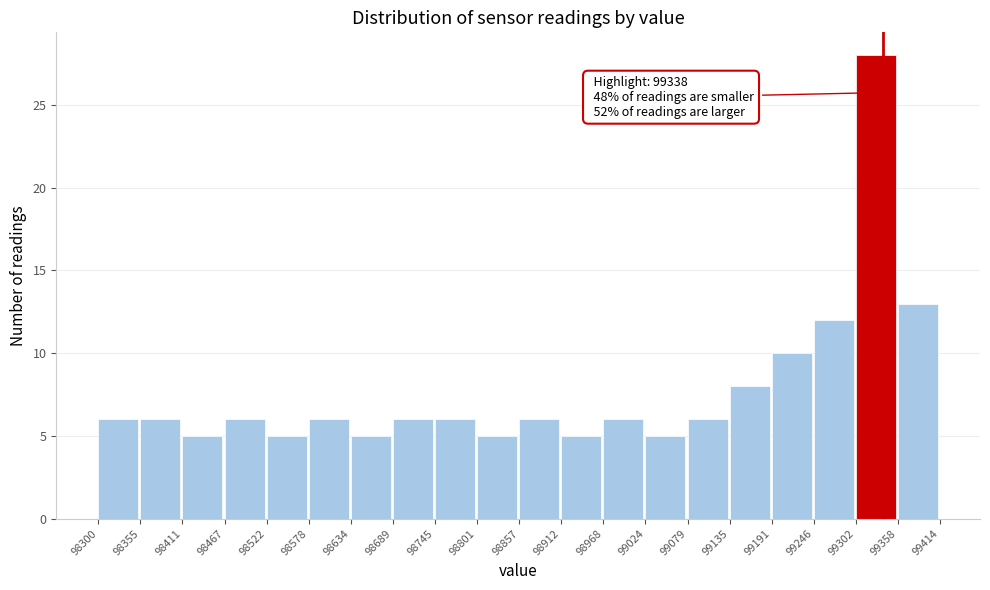

Which range on the x-axis has the tallest bar?

99302 to 99358